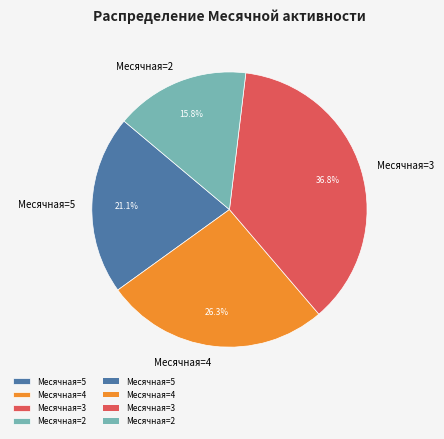

Does Месячная=2 account for over 50% of the chart?

No